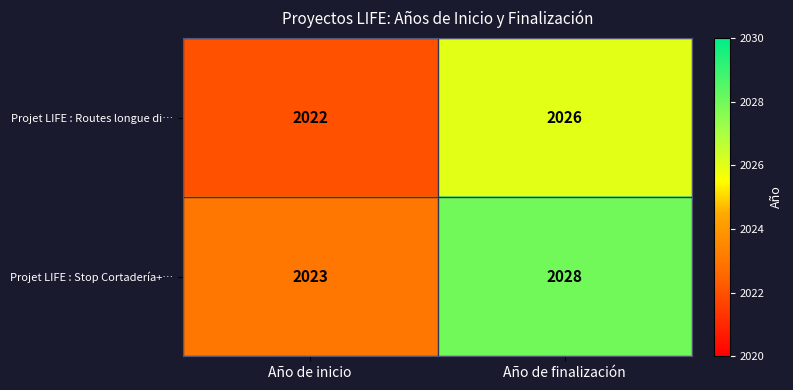

The Projet LIFE : Stop Cortadería+… series shows 2023 at Año de inicio. True or false?

True